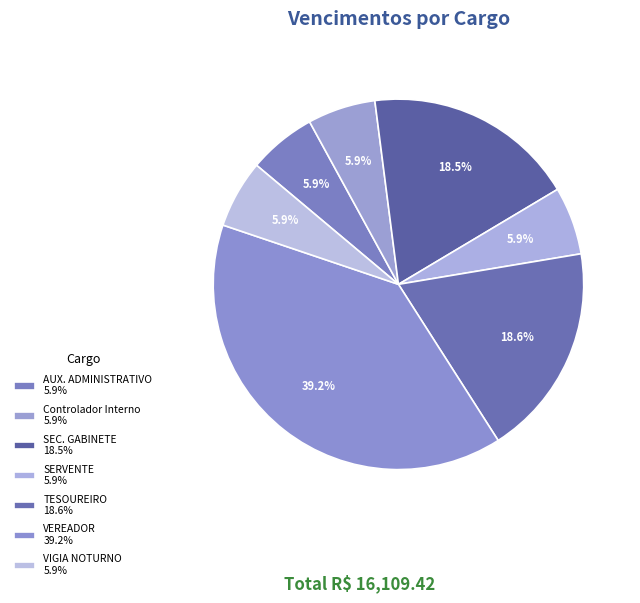

What percentage is the VIGIA NOTURNO slice, to the nearest percent?

6%